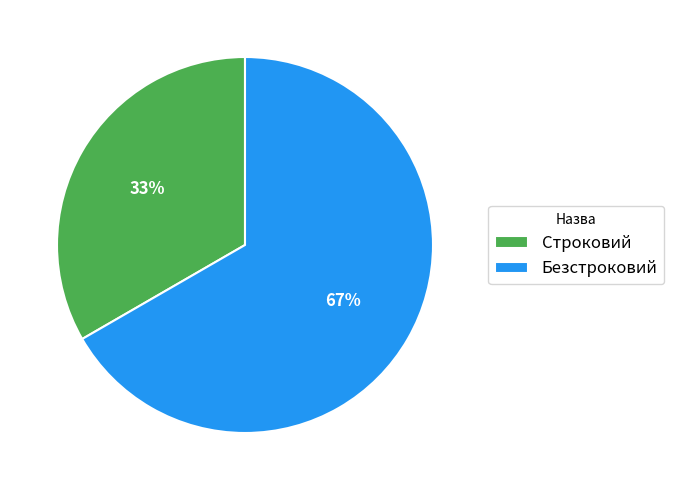

True or false: Безстроковий accounts for 75% of the total.

False